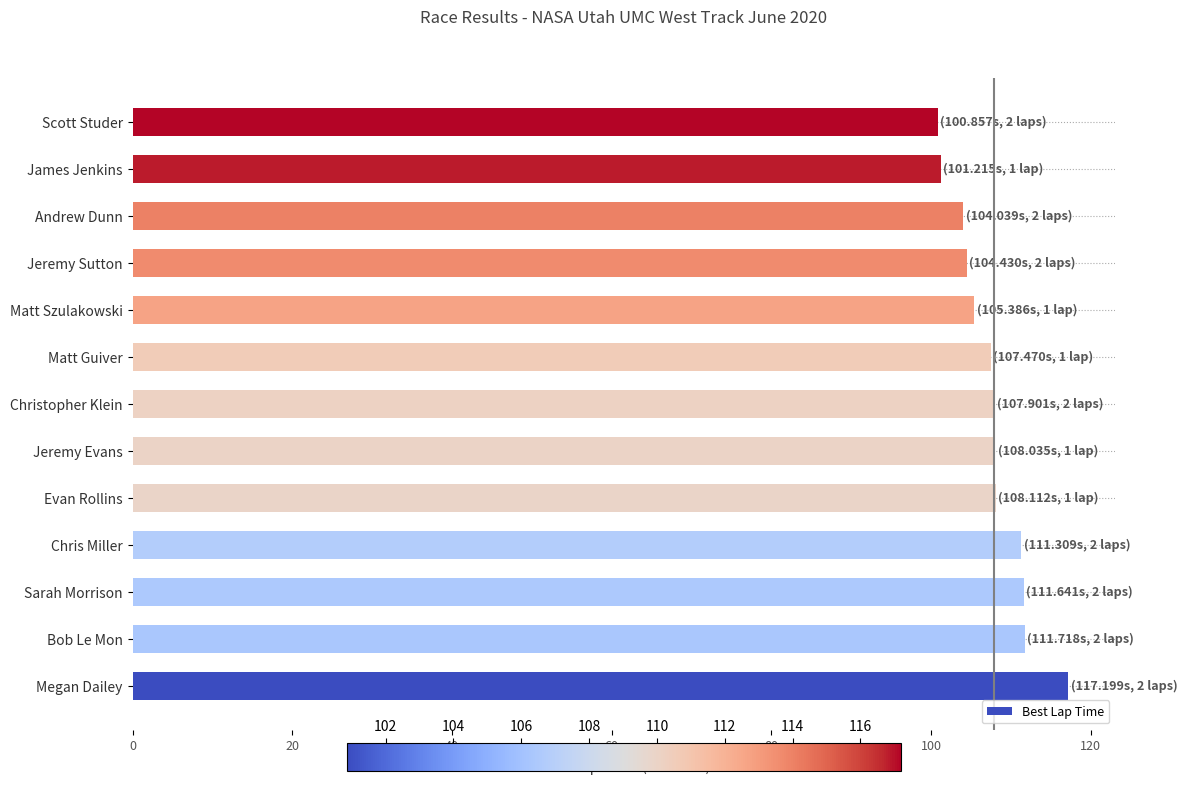

What is the sum of the values at Evan Rollins and Chris Miller?

219.4